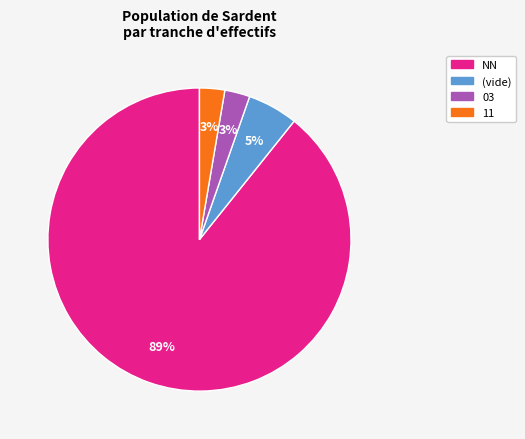

To the nearest percent, what is the average slice percentage?

25%